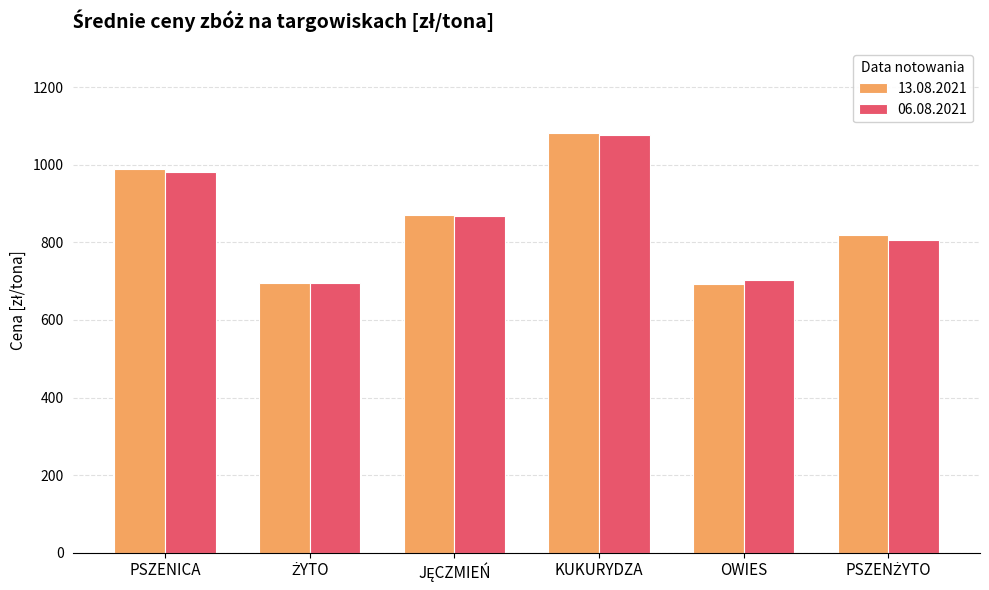

At which category is the sum across all series the highest?

KUKURYDZA